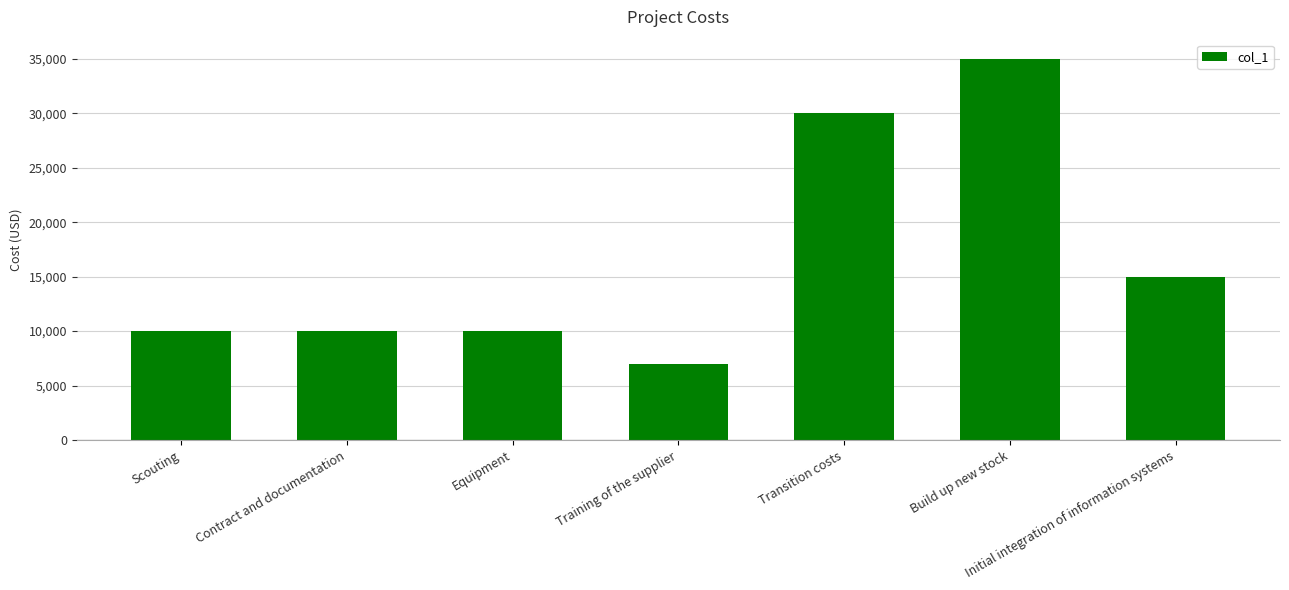

What is the approximate value at Transition costs, to the nearest 100?

30000